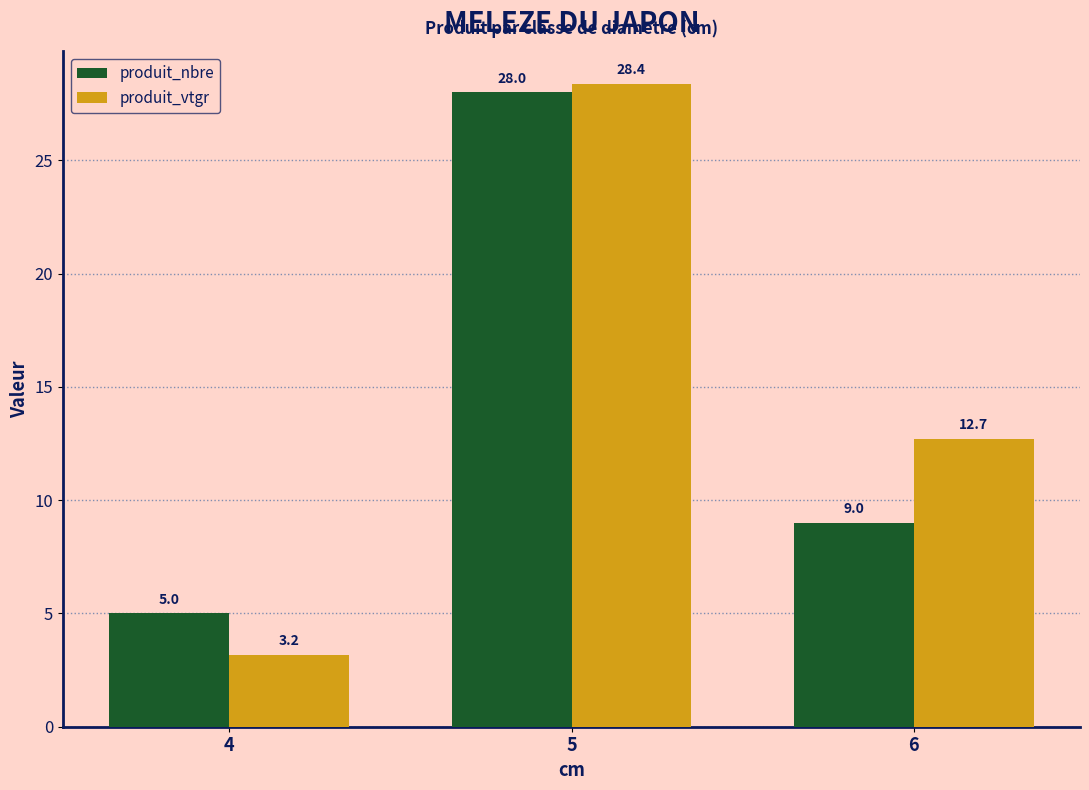

What are all the series names shown in the legend?

produit_nbre, produit_vtgr